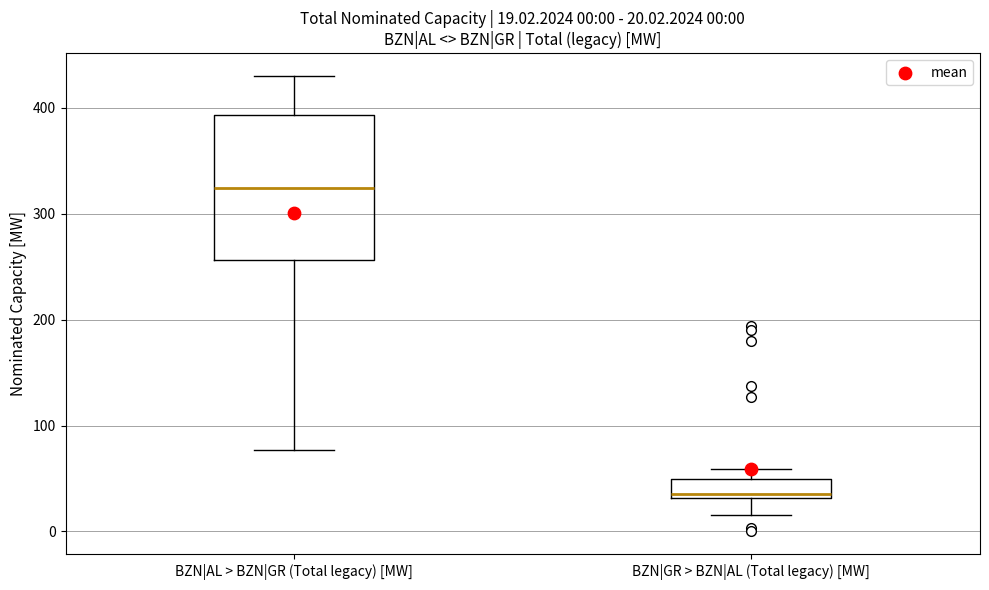

Which box has the lowest median line?

BZN|GR > BZN|AL (Total legacy) [MW]